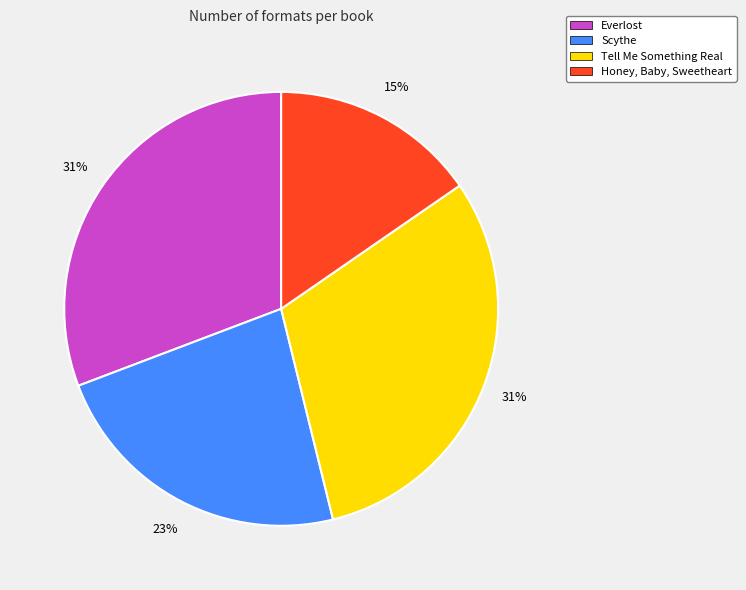

To the nearest percent, what is the combined percentage of Honey, Baby, Sweetheart and Everlost?

46%